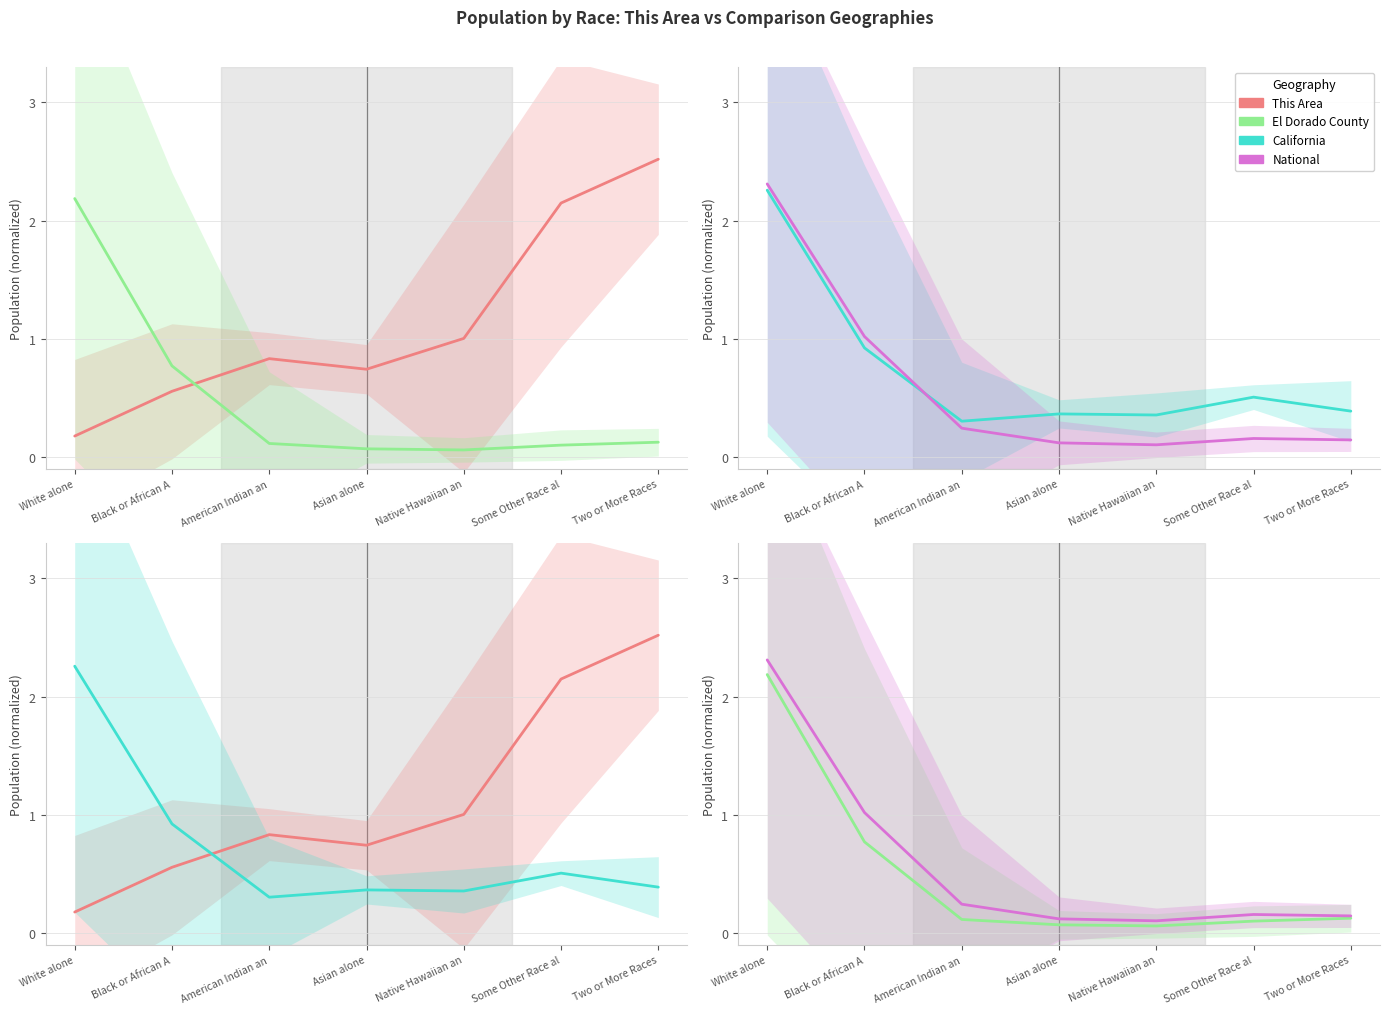

Rank the series at Asian alone from highest to lowest value.

This Area, California, National, El Dorado County